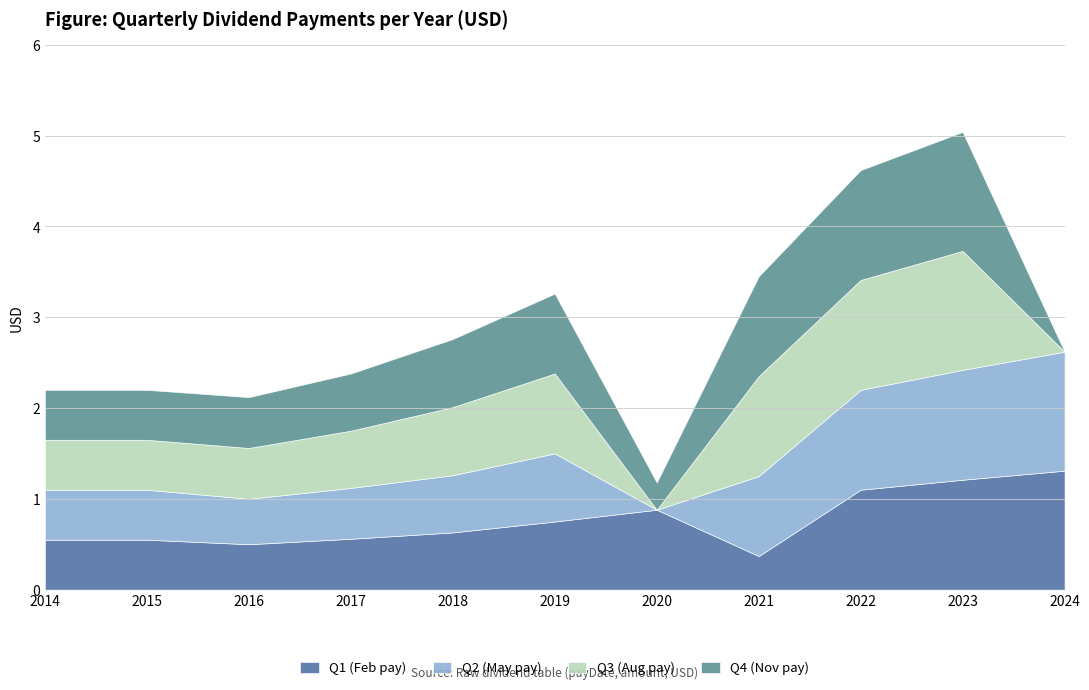

How many times do Q1 (Feb pay) and Q3 (Aug pay) cross each other?

3